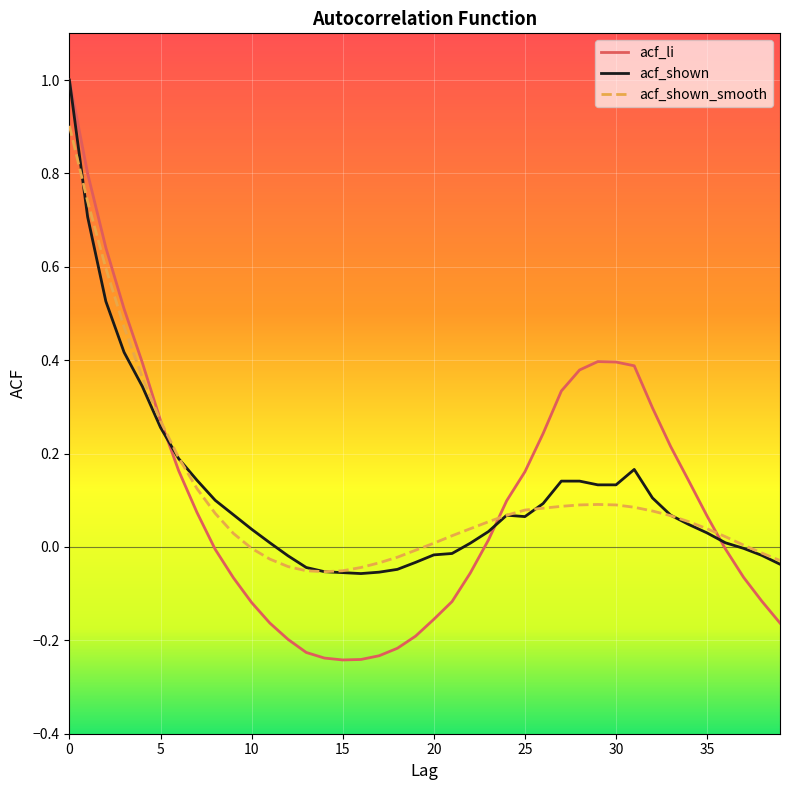

What is the highest value of the acf_li series?

1.0